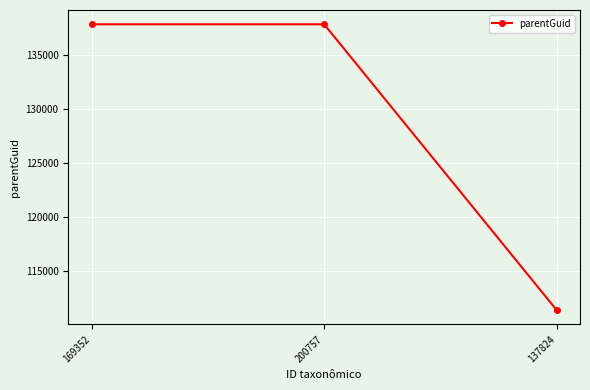

What is the label of the 2nd point from the right?

200757